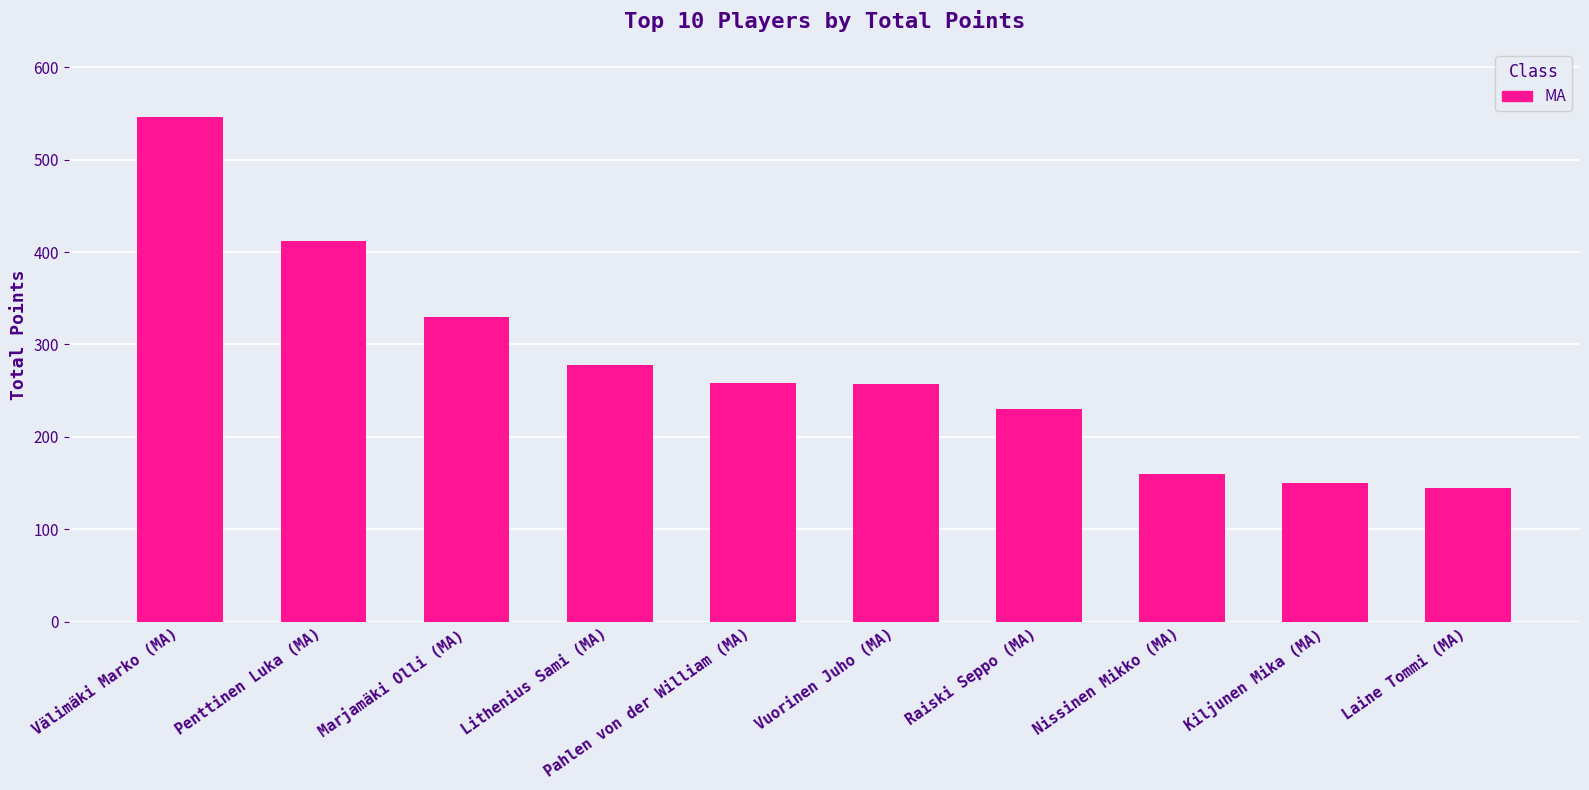

What is the difference between the maximum and minimum values?

400.9